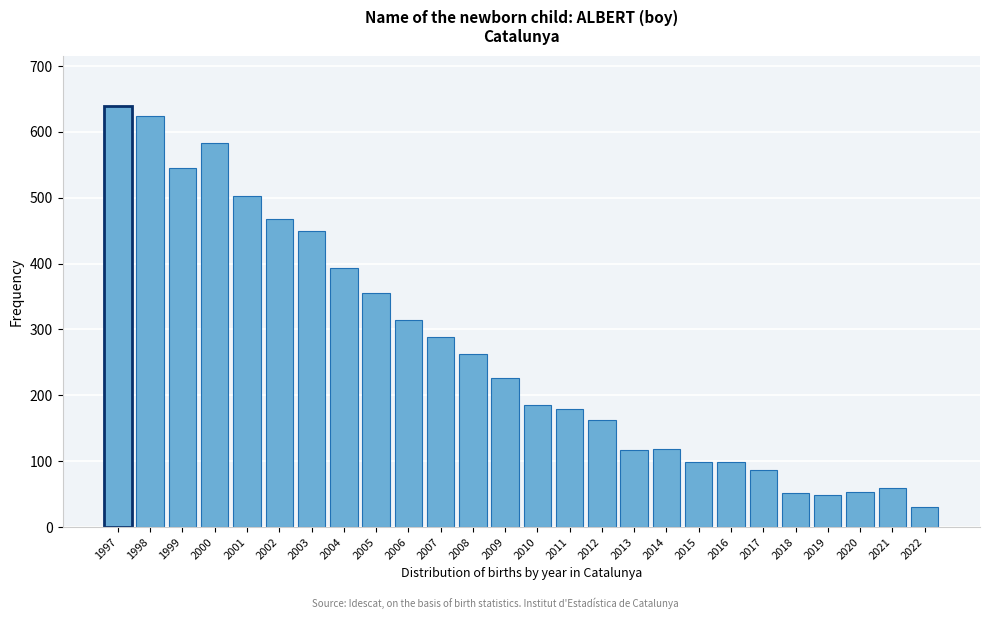

Is it true that the value at 2022 is 31?

True